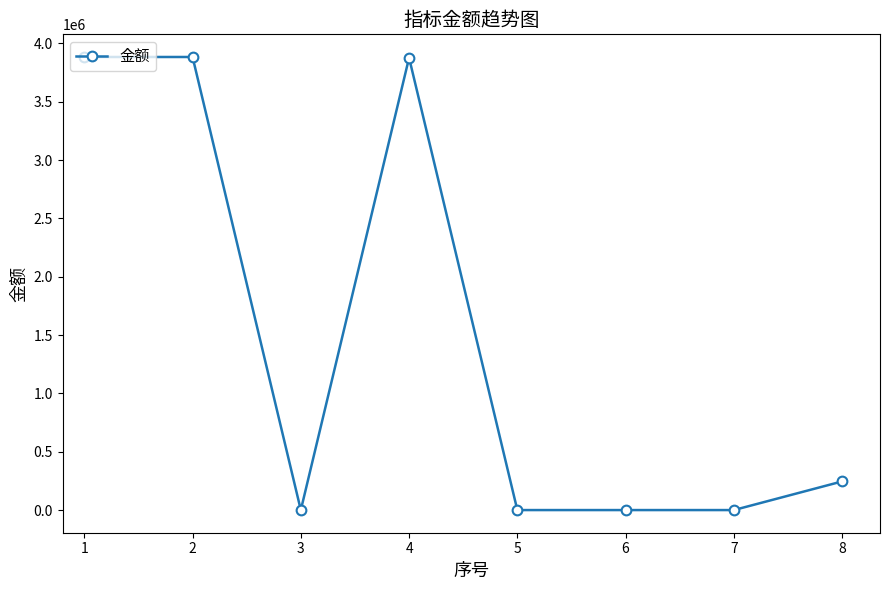

What is the sum of all values?

11888518.0